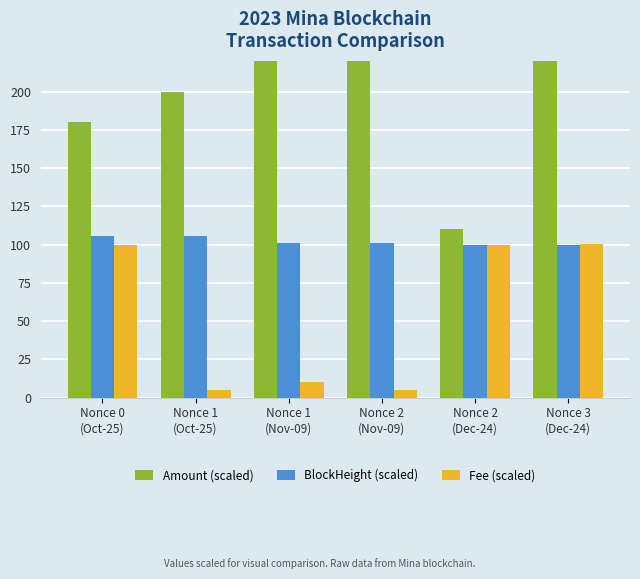

What position from the left is Nonce 0
(Oct-25)?

1